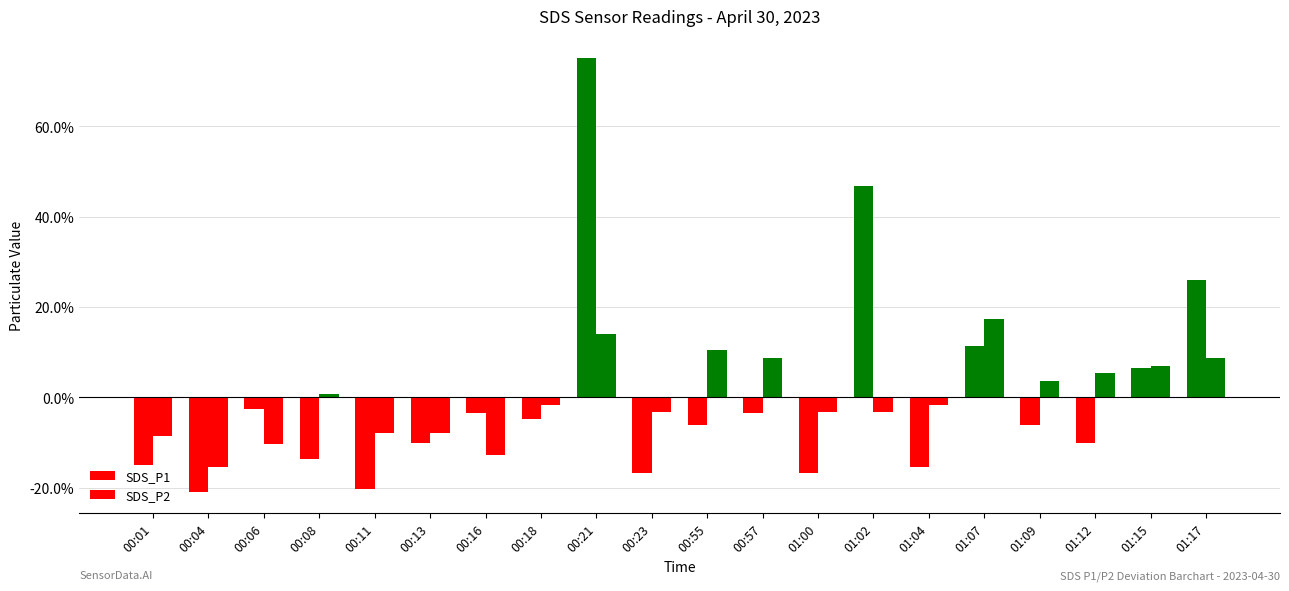

Are the bars grouped side by side (vs. stacked)?

Yes